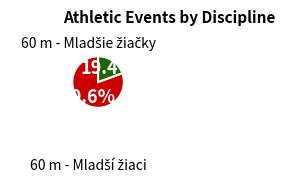

Does any single category account for the majority?

Yes